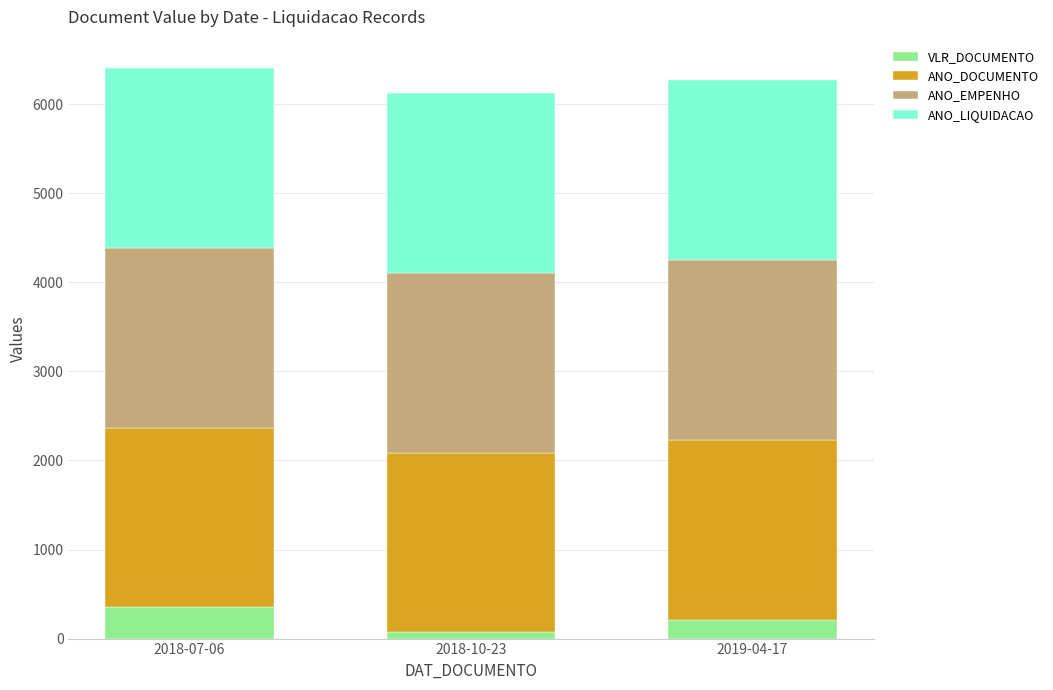

What is the maximum value for VLR_DOCUMENTO?

350